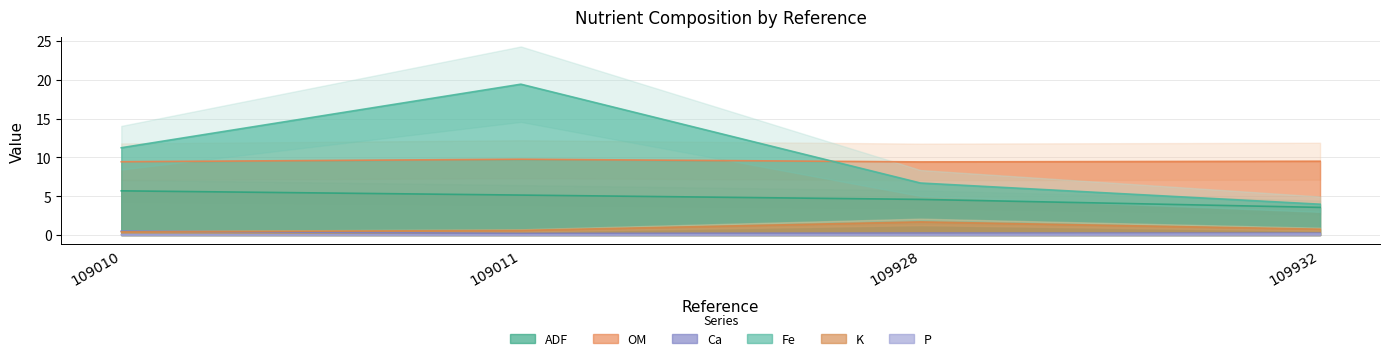

How many lines are shown in the chart?

6